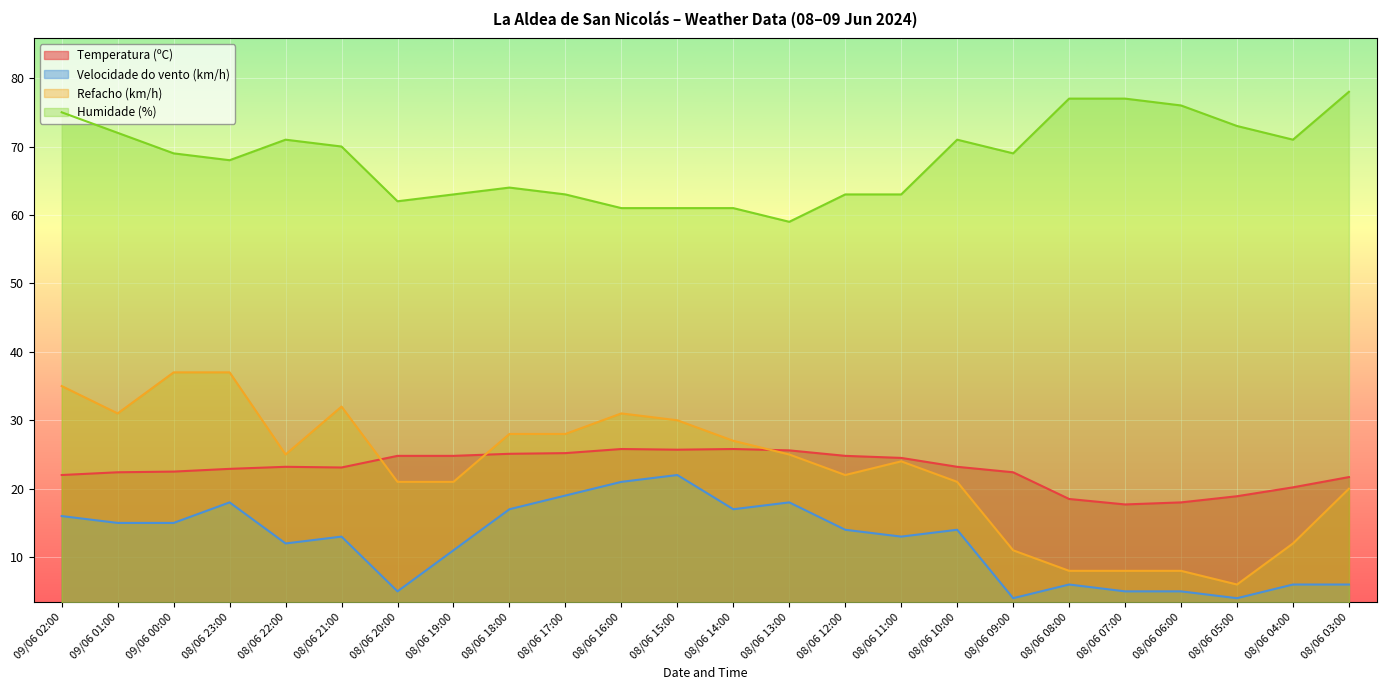

How many categories are shown in the chart?

24